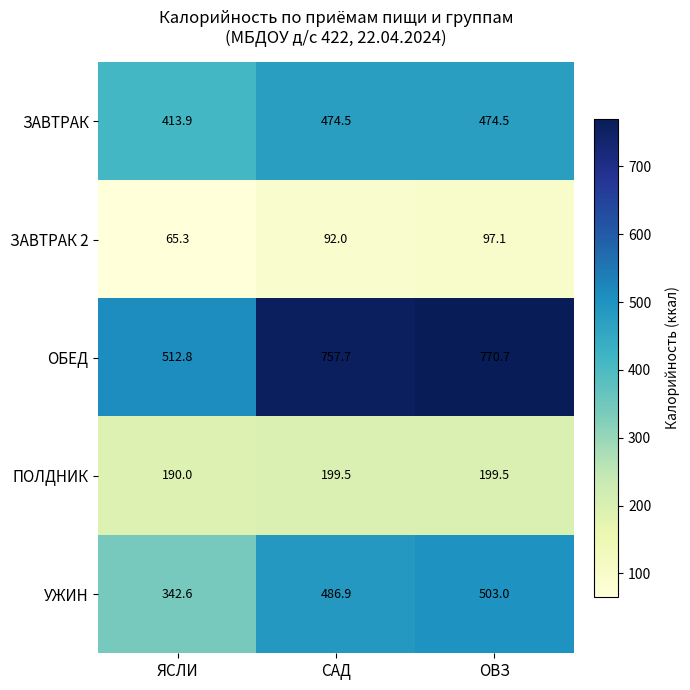

Which series changed the most between САД and ОВЗ?

УЖИН